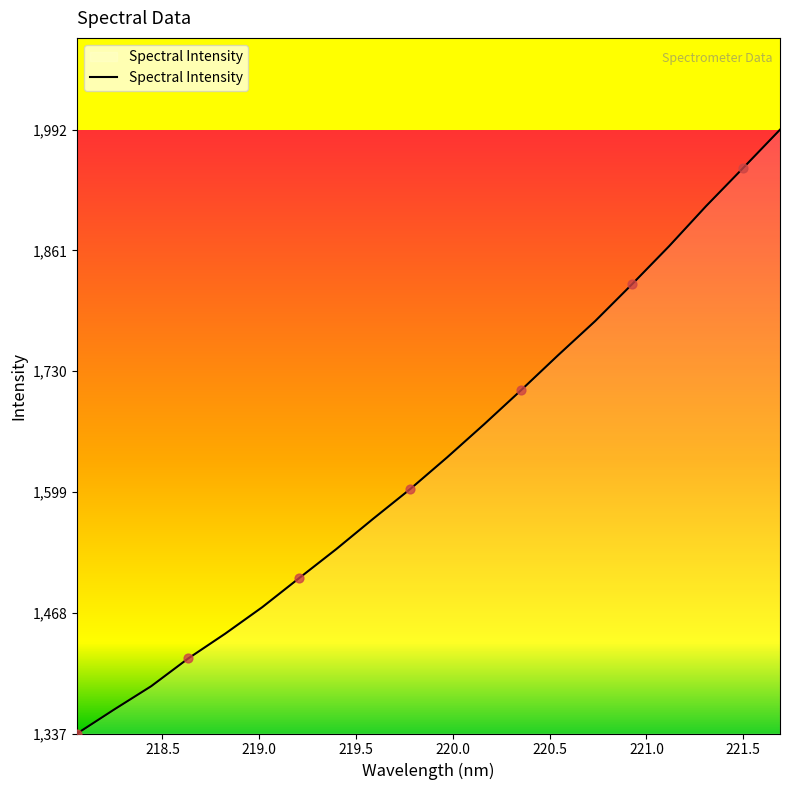

What is the difference between the maximum and minimum values?

655.5